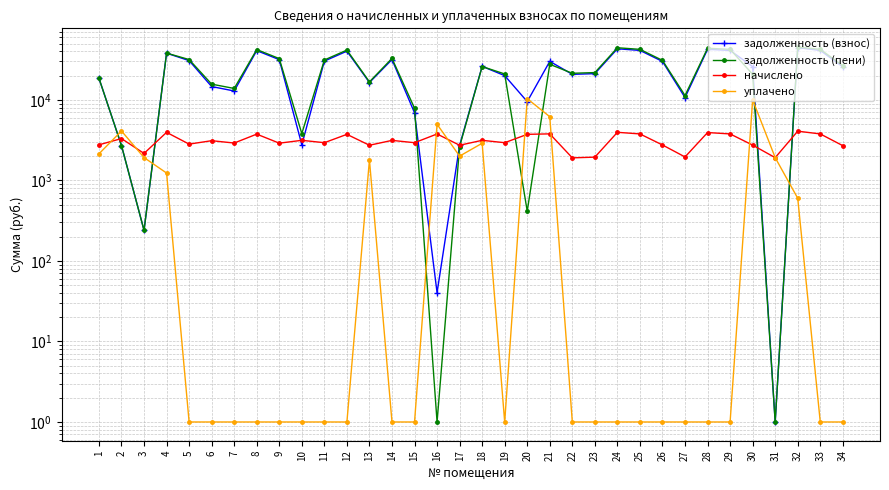

True or false: задолженность (взнос) has more than 0 points higher than both neighbors.

True